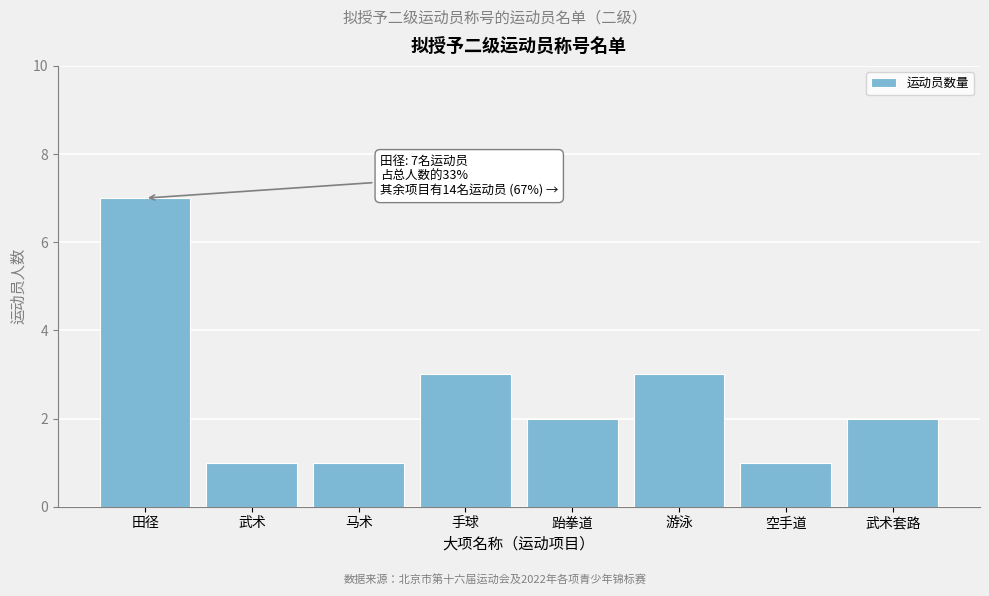

Reading right to left, what are all the values shown in this chart?

武术套路=2	空手道=1	游泳=3	跆拳道=2	手球=3	马术=1	武术=1	田径=7